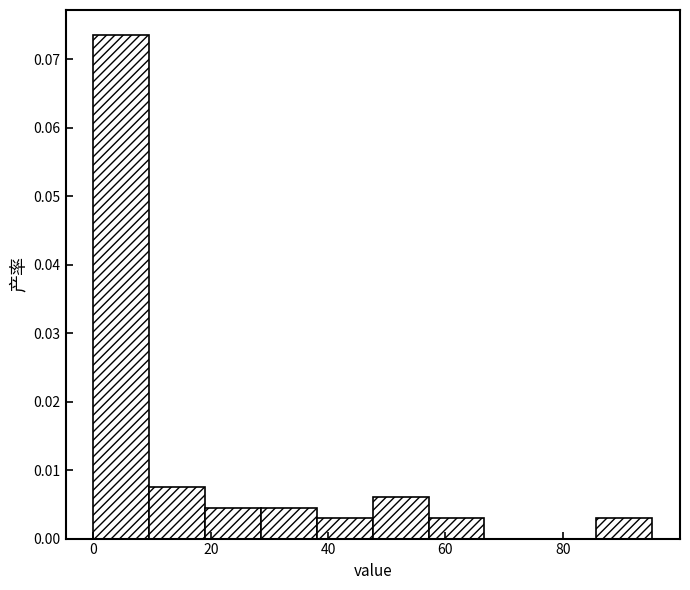

Reading left to right, list every bar in this chart as the range it spans on the x-axis followed by its height. Neither the bar edges nor the heights are printed on the chart, so give them approximately, as read against the axes.

0 to 10: 0.074
10 to 20: 0.008
20 to 28: 0.005
28 to 38: 0.005
38 to 48: 0.003
48 to 58: 0.006
58 to 66: 0.003
66 to 76: 0
76 to 86: 0
86 to 96: 0.003